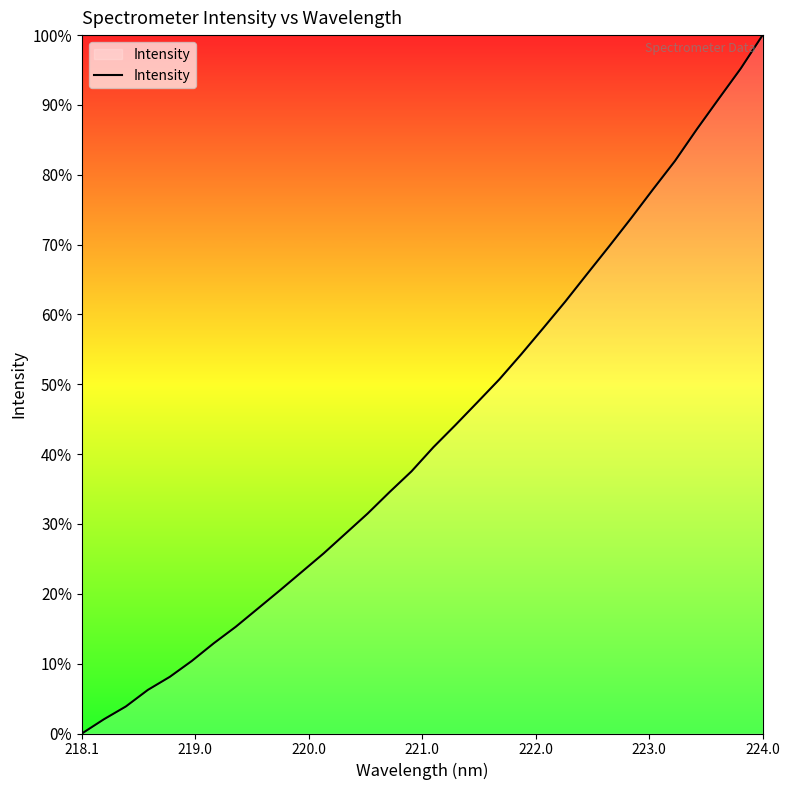

What is the maximum value shown in the chart?

100.0